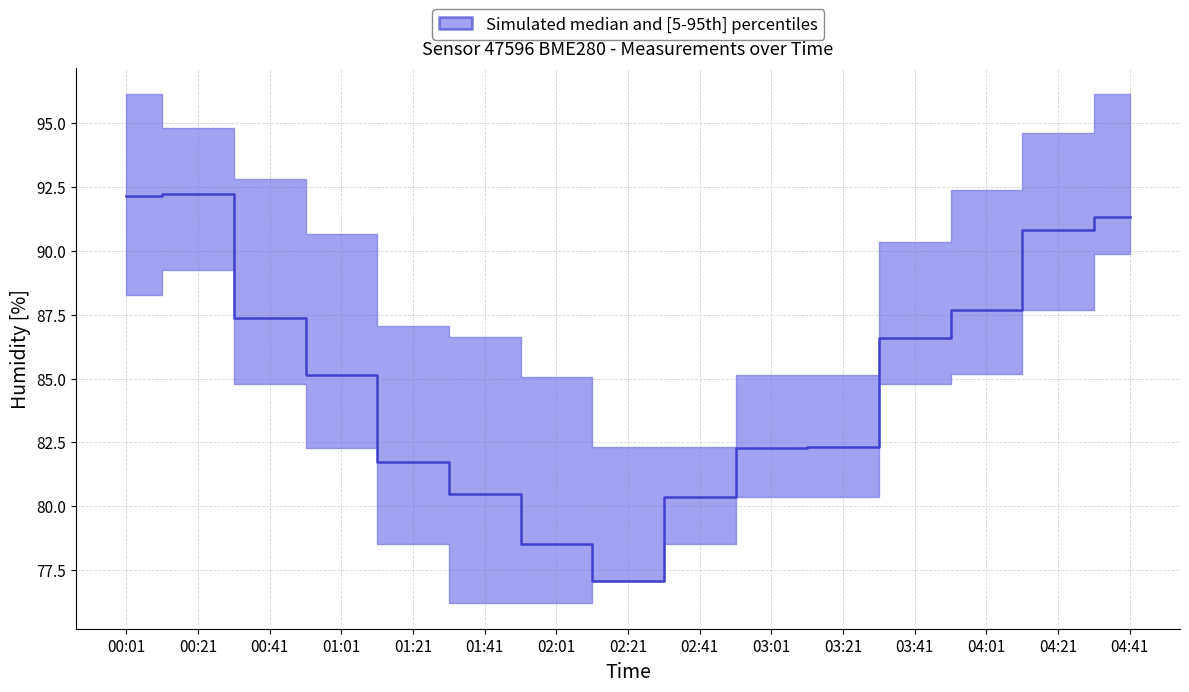

Which label corresponds to the largest value in the chart?

00:21